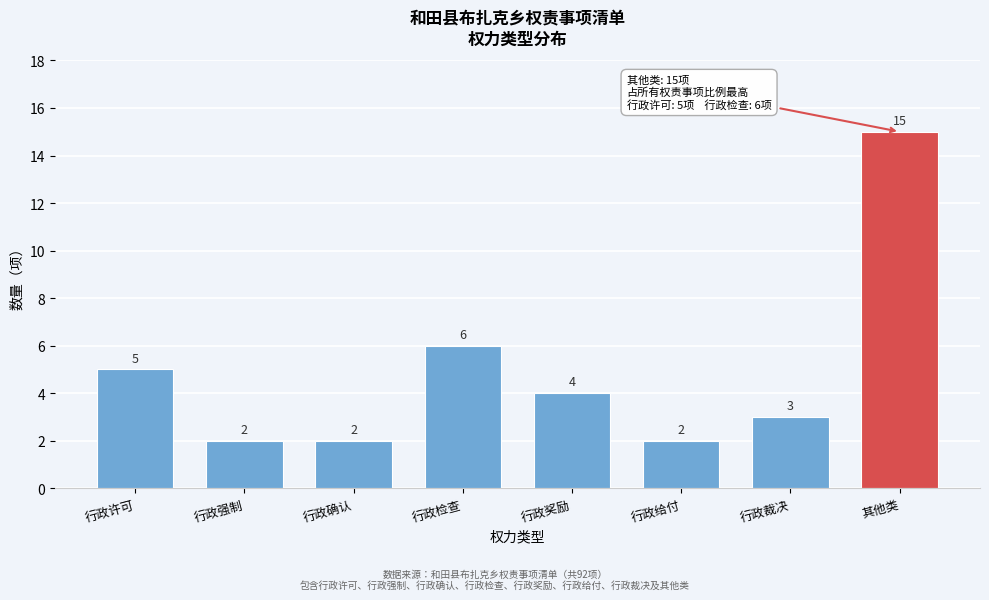

Reading right to left, list all the values displayed in this chart.

其他类=15	行政裁决=3	行政给付=2	行政奖励=4	行政检查=6	行政确认=2	行政强制=2	行政许可=5